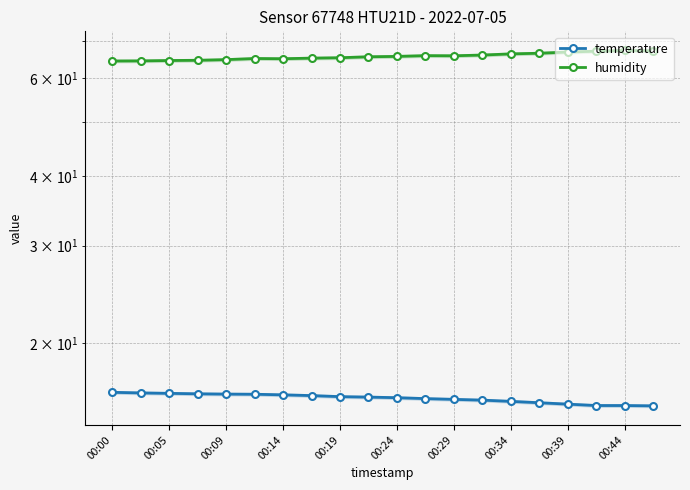

Count the number of data series in this chart.

2